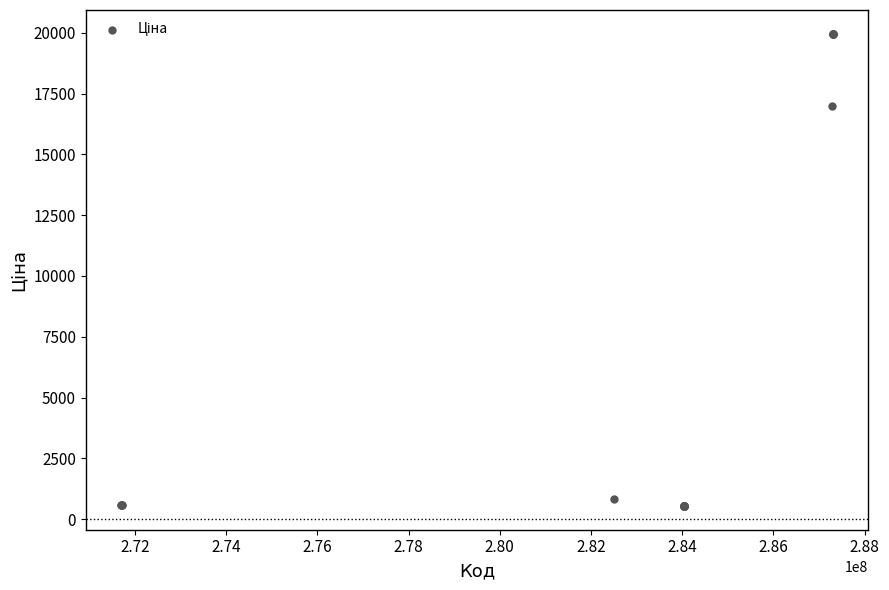

What Y value in the scatter plot is closest to 10251?

16976.3